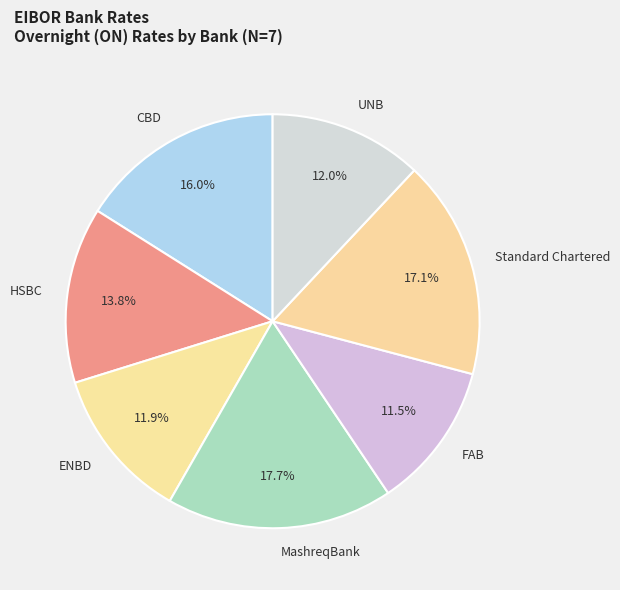

How many segments does this pie chart have?

7